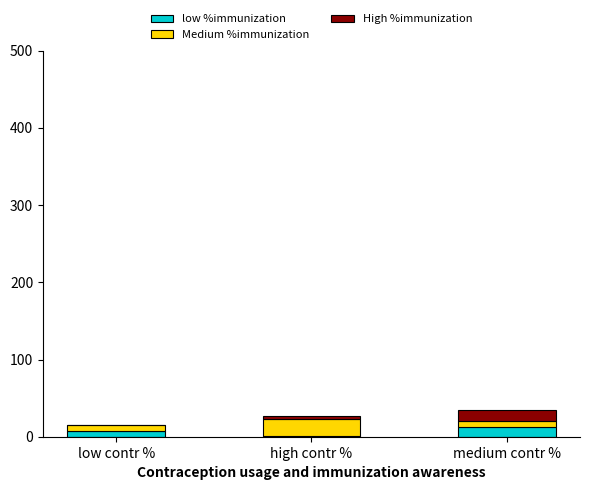

What is the highest value of the low %immunization series?

13